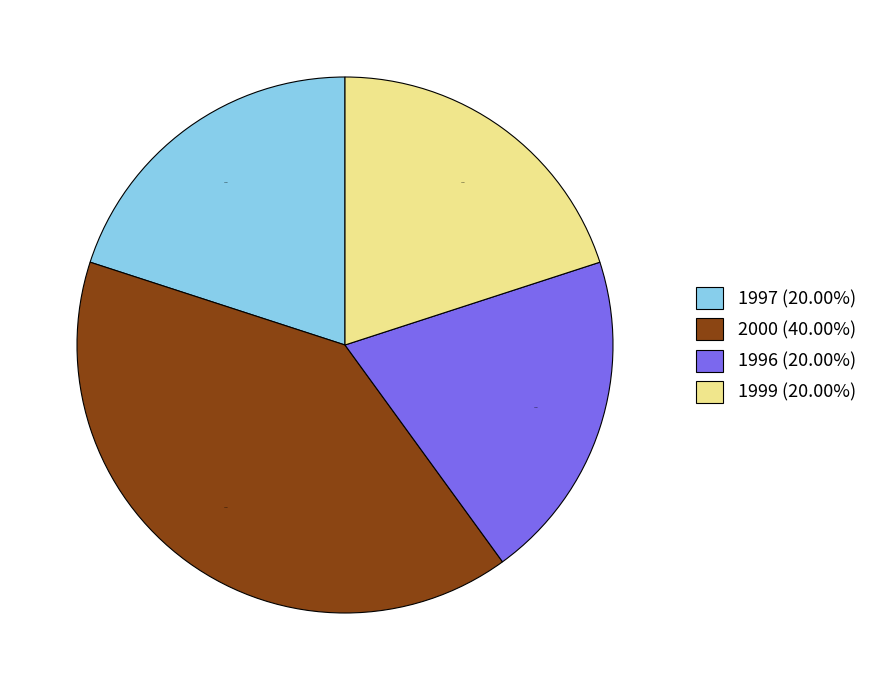

Is there a majority slice in this chart?

No